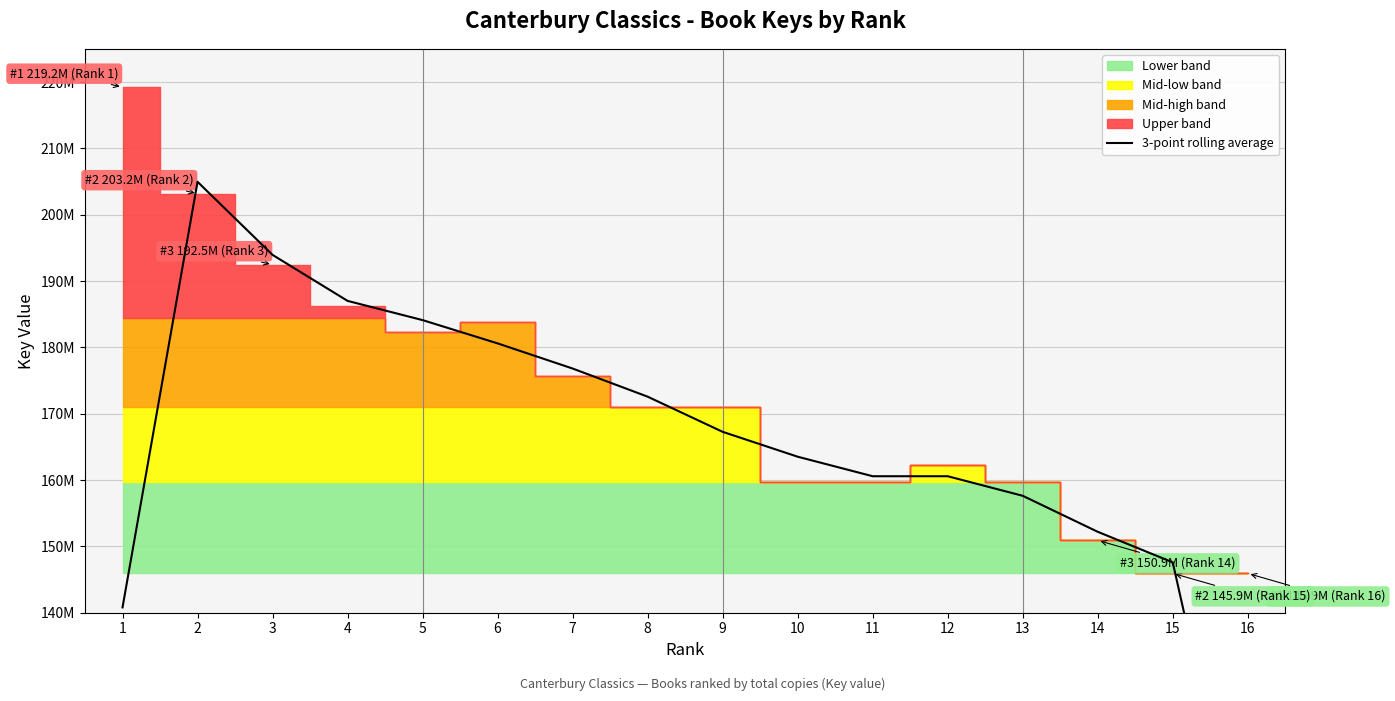

Does the chart display data point markers on the line(s)?

No